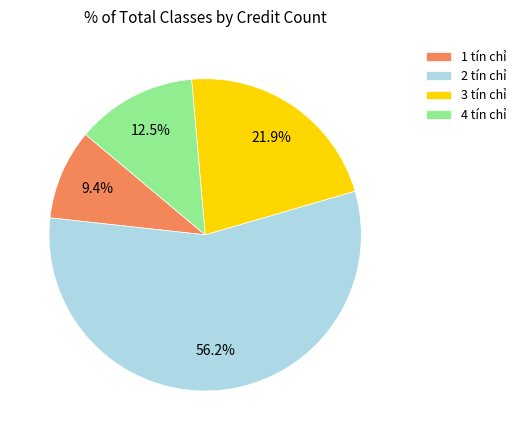

Between 2 tín chỉ and 1 tín chỉ, which is larger?

2 tín chỉ